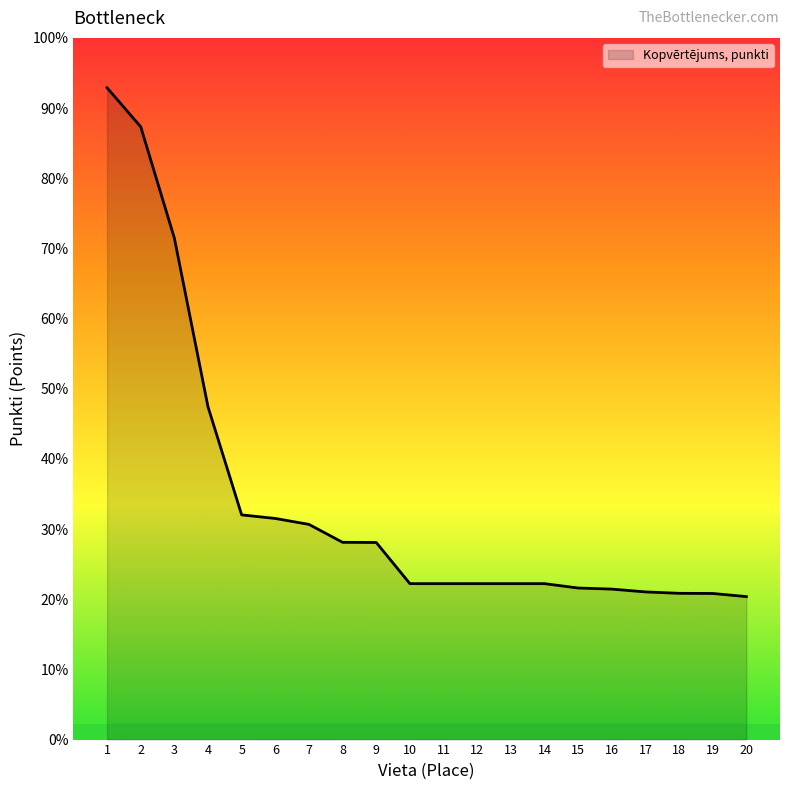

True or false: the data has more than 2 interior local peaks.

False